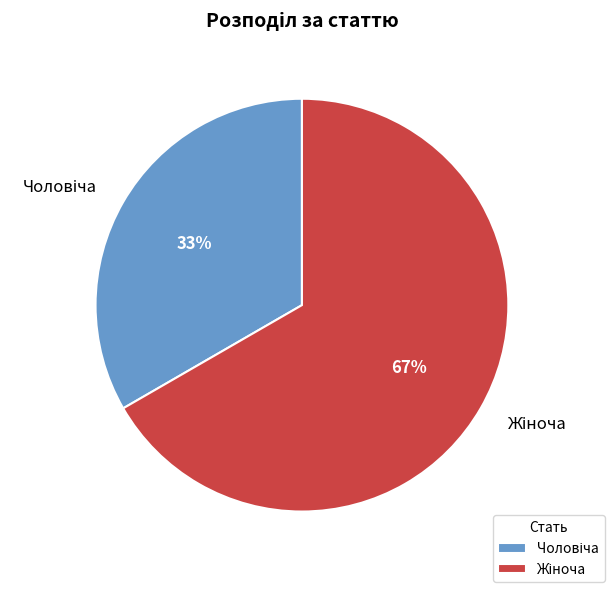

Is there a majority slice in this chart?

Yes